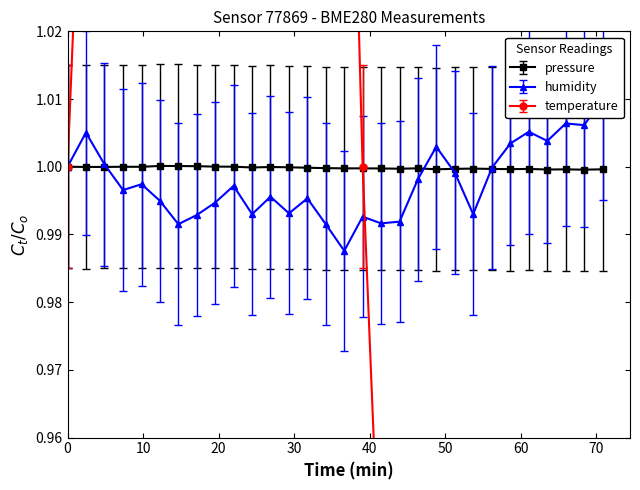

Rank the series by their average value, from lowest to highest.

temperature, pressure, humidity